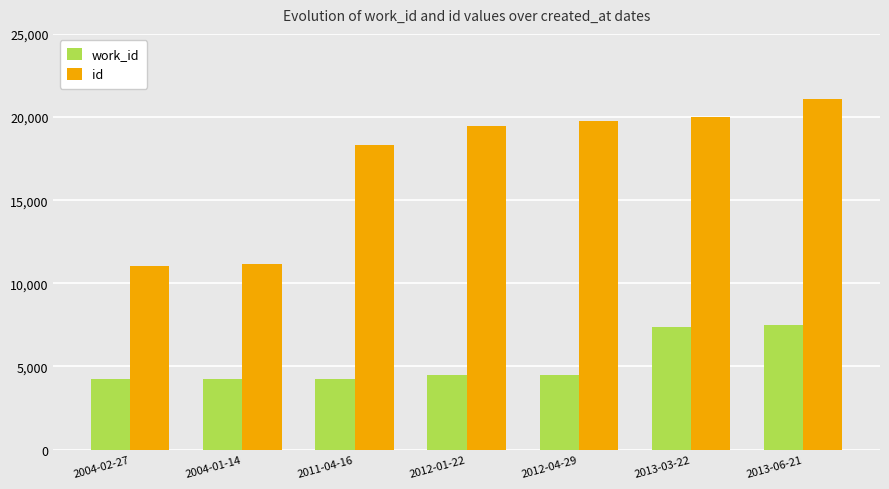

What is the spread (max minus min) of values at 2013-06-21?

13597